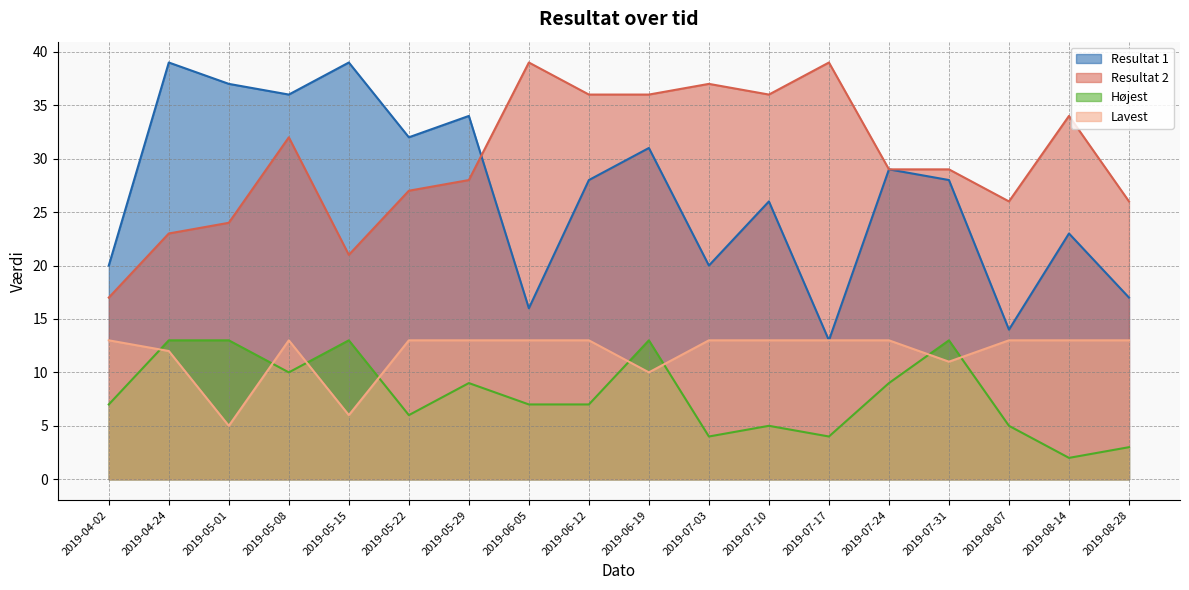

At which category does the chart reach its minimum across all series?

2019-08-14